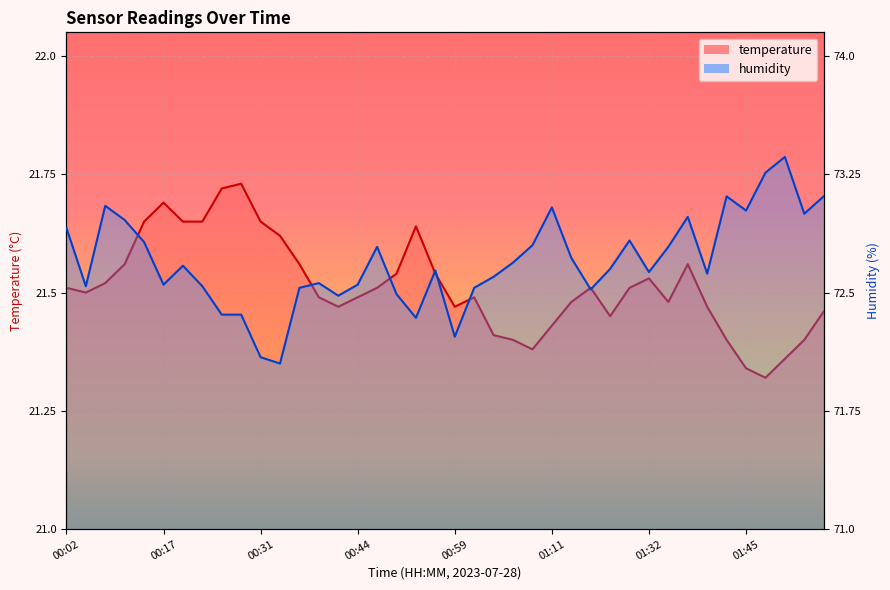

In humidity, how many points are lower than both neighbors (excluding endpoints)?

11